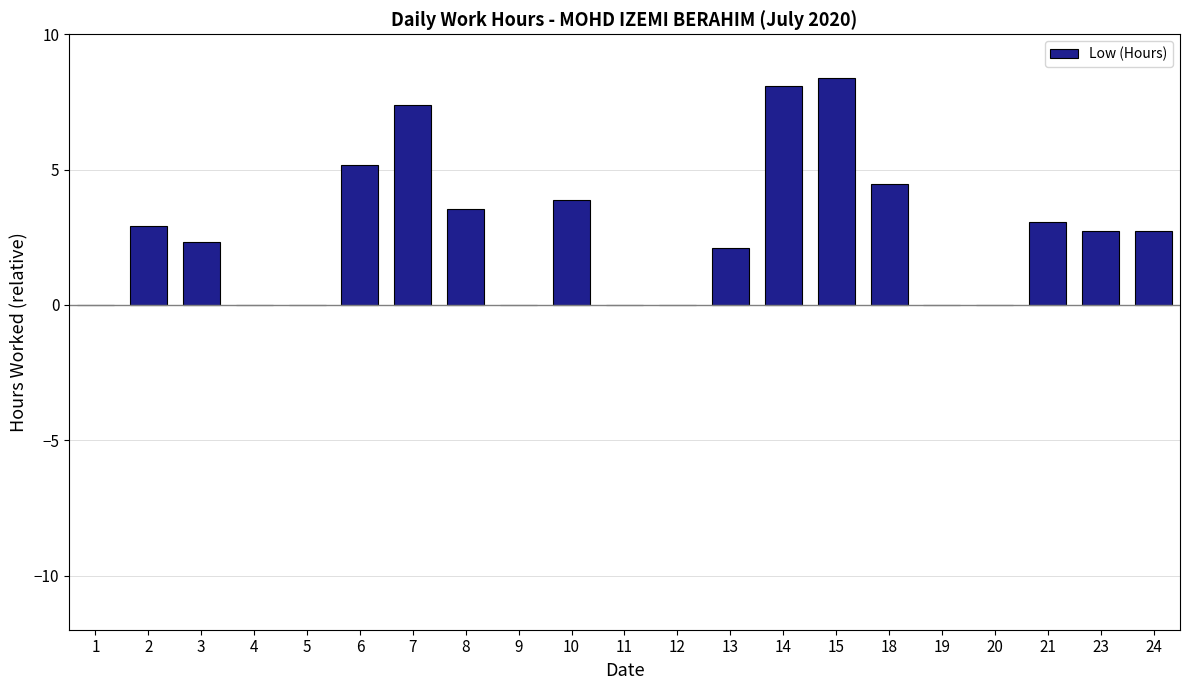

What is the average value?

2.7